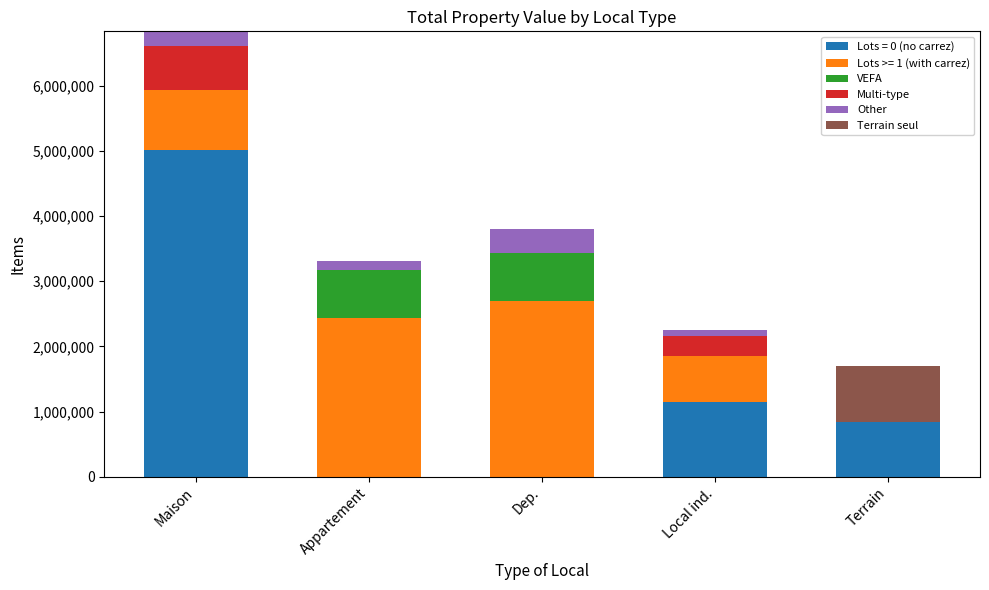

At which category is the sum across all series the highest?

Maison